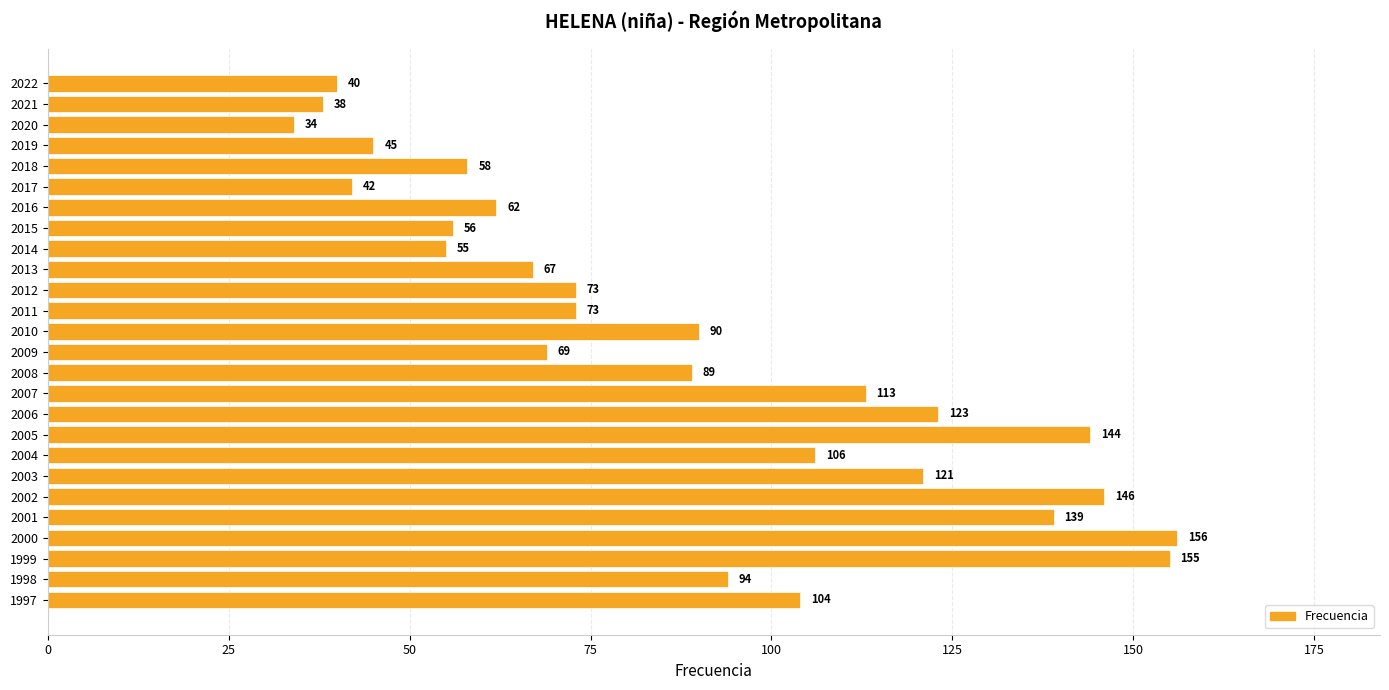

What is the value of the 12th bar from the top?

73